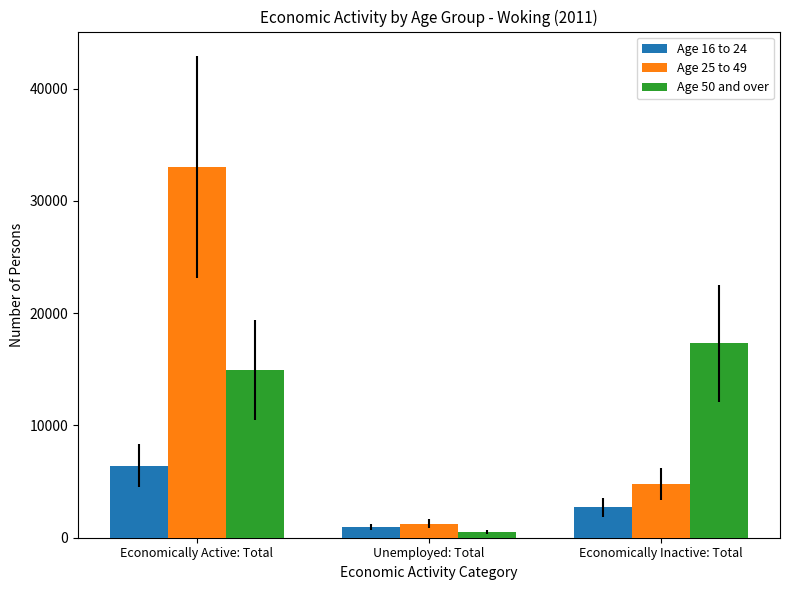

What is the lowest value of the Age 25 to 49 series?

1265